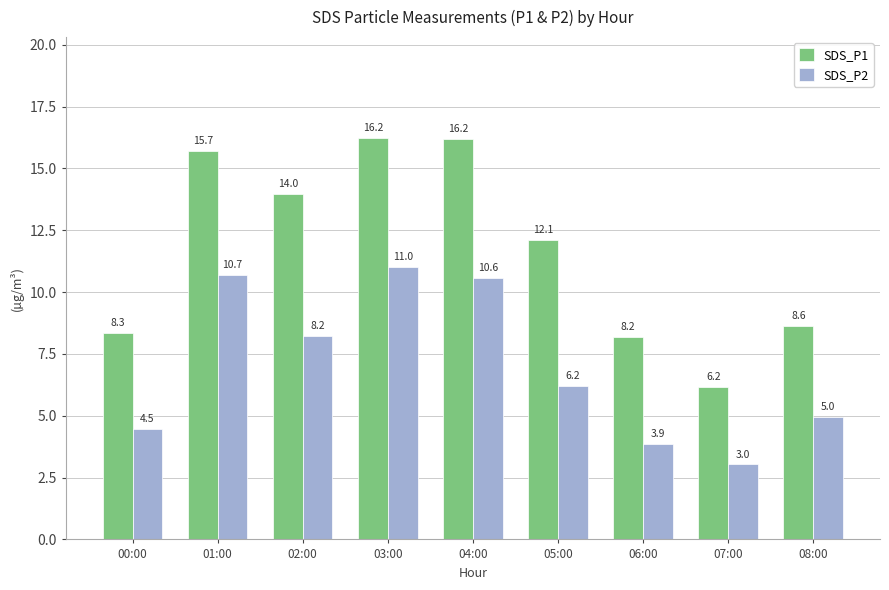

What is the label of the 3rd bar from the left?

02:00